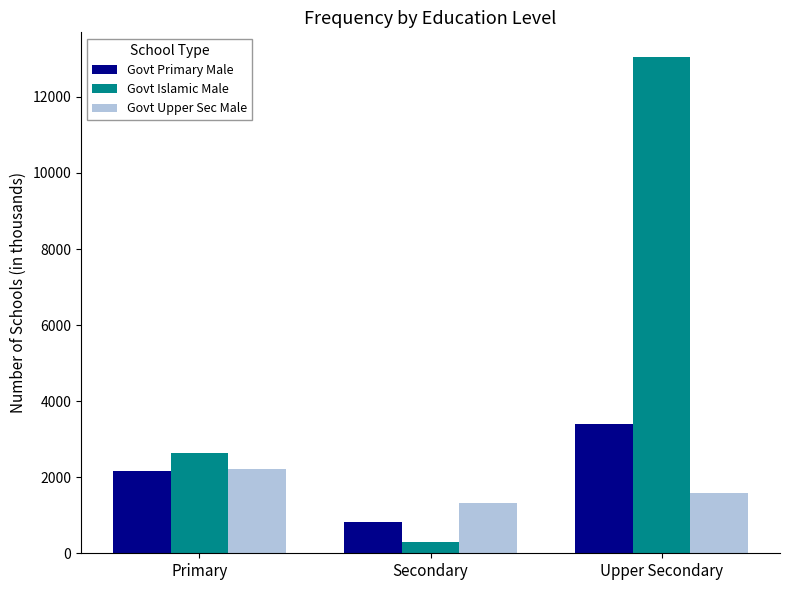

Reading left to right, transcribe all the data shown in this chart.

Govt Primary Male: Primary=2164	Secondary=811	Upper Secondary=3406
Govt Islamic Male: Primary=2649	Secondary=287	Upper Secondary=13046
Govt Upper Sec Male: Primary=2224	Secondary=1315	Upper Secondary=1575